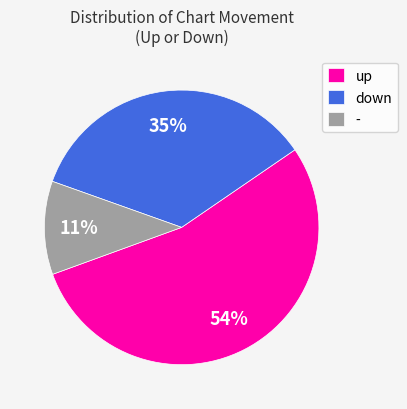

How many segments does this pie chart have?

3